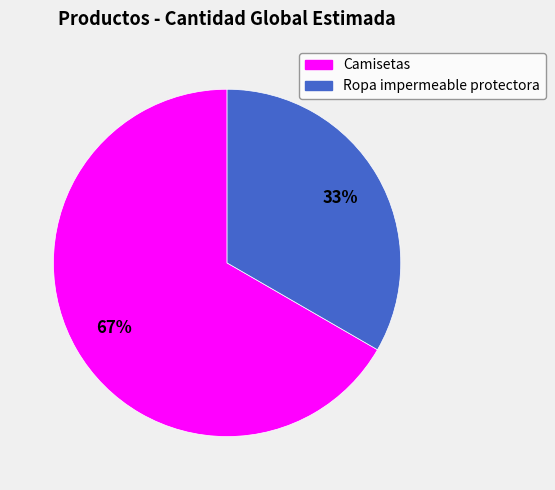

What is the largest slice in the pie chart?

Camisetas